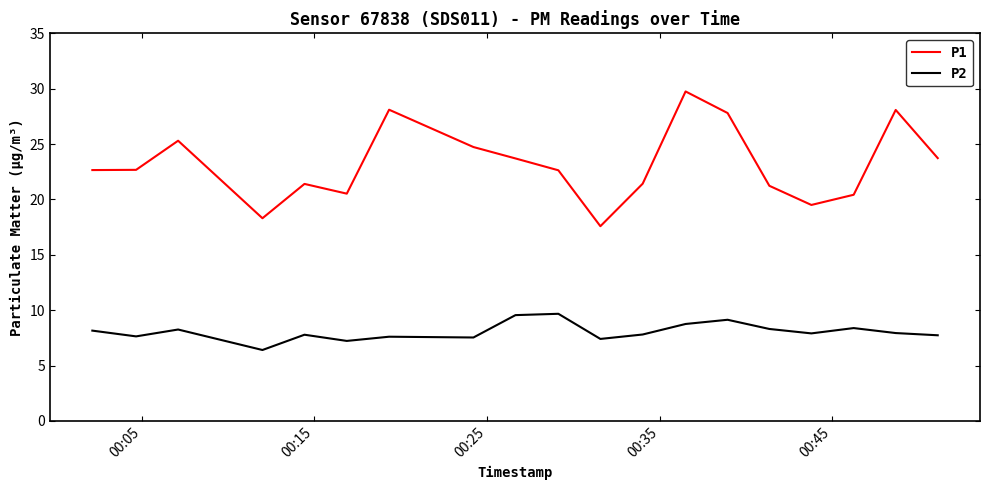

True or false: P1 and P2 cross at least once.

False